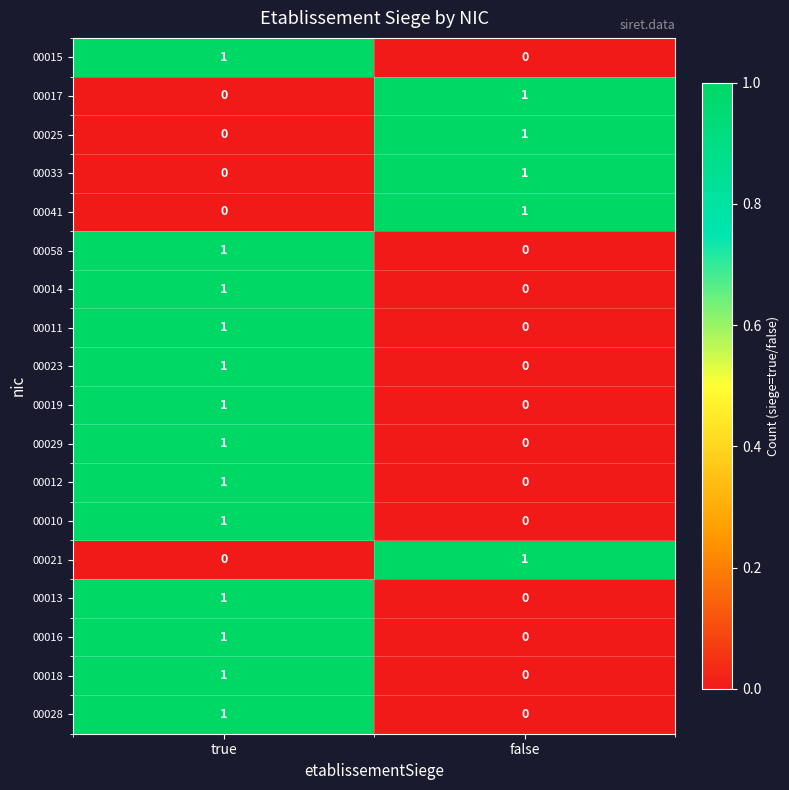

The value of 00017 at true is 0. True or false?

True